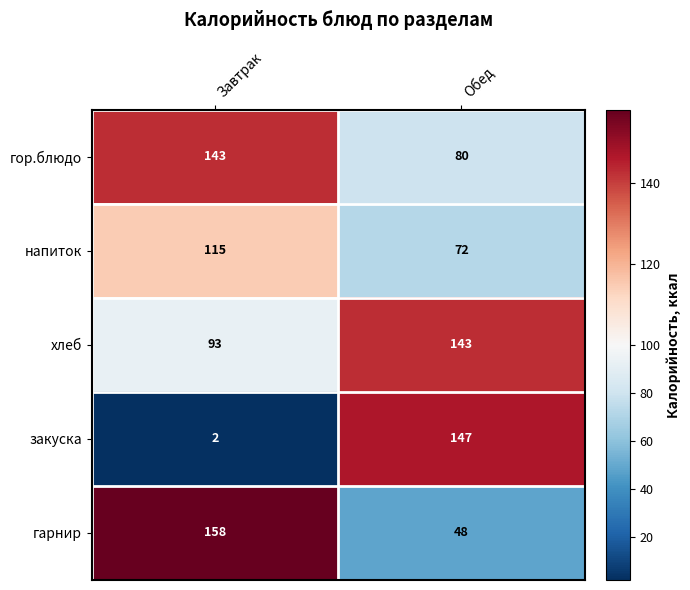

Is it true that напиток equals 115 at Завтрак?

True